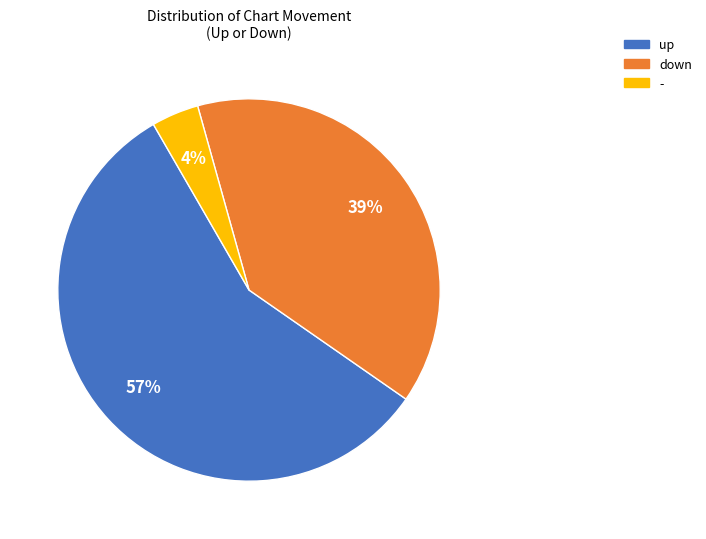

Rank the categories by value from lowest to highest.

-, down, up